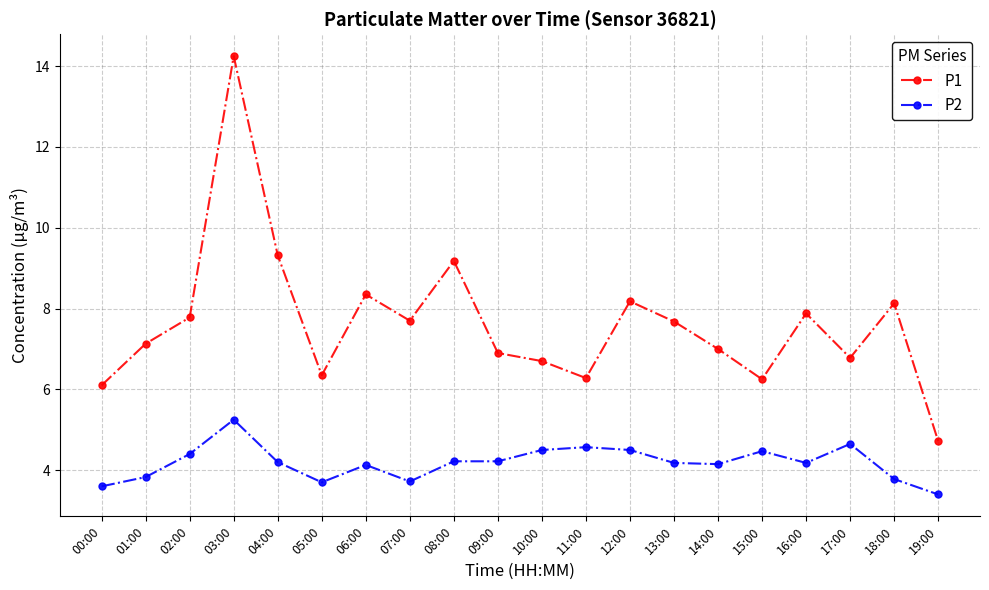

What is the sum of the P2 values at 14:00 and 03:00?

9.4